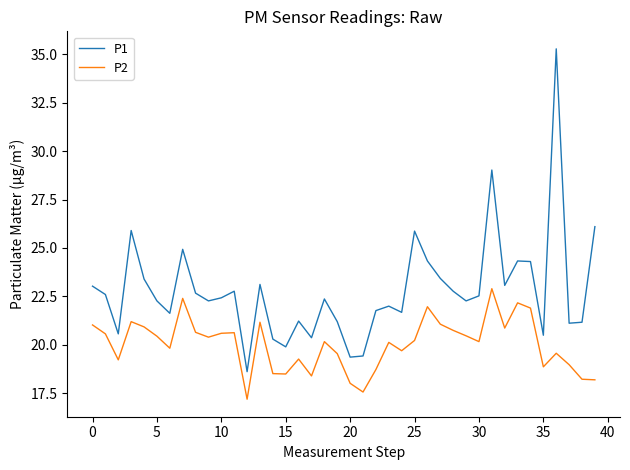

Which series has the widest spread of values?

P1